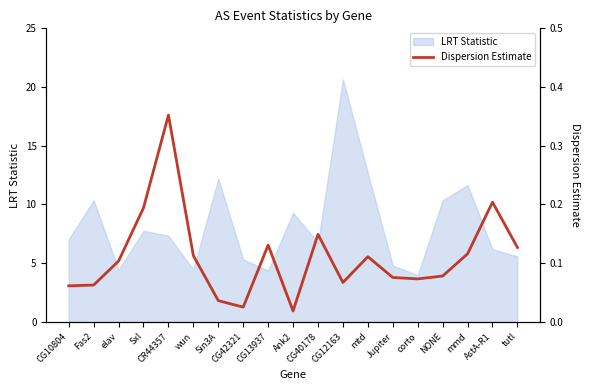

Which category has the highest value in the LRT Statistic series?

CG12163